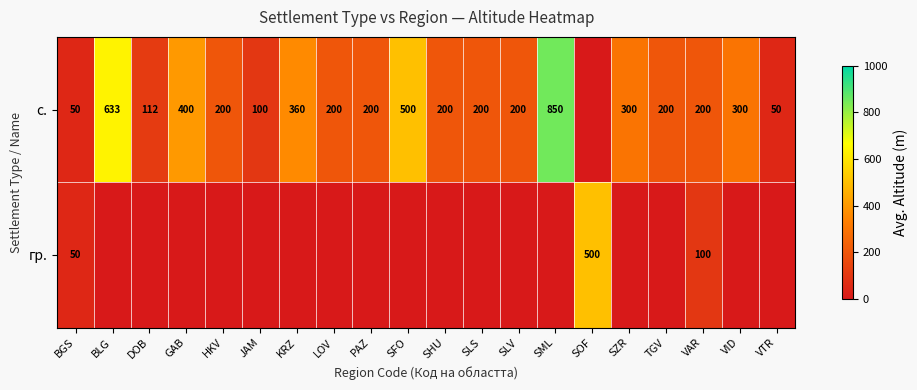

Is it true that с. equals 360 at KRZ?

True